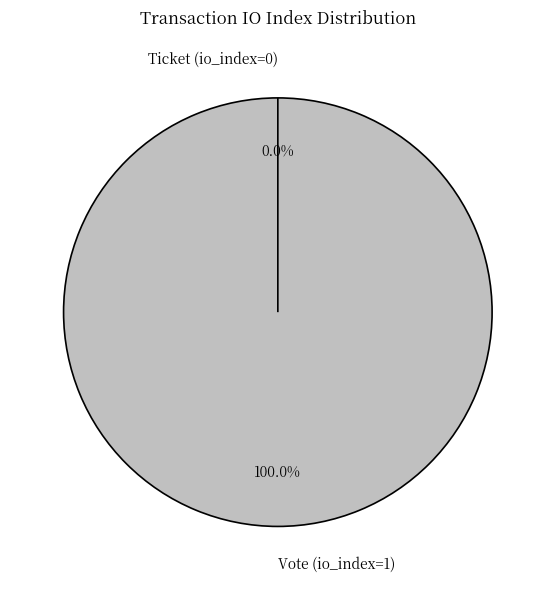

To the nearest percent, what portion does Vote (io_index=1) represent?

100%